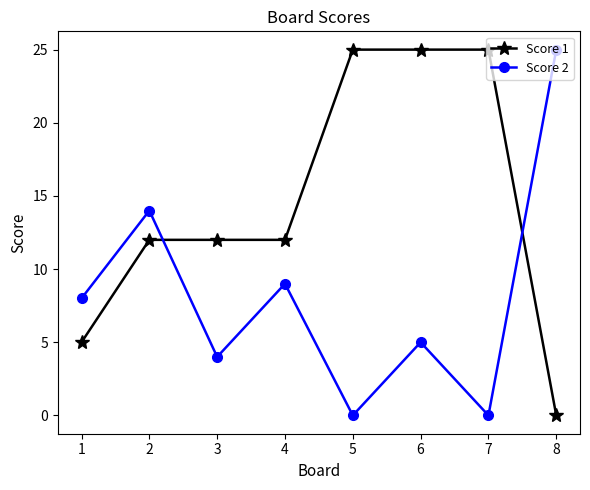

Does the chart display data point markers on the line(s)?

Yes